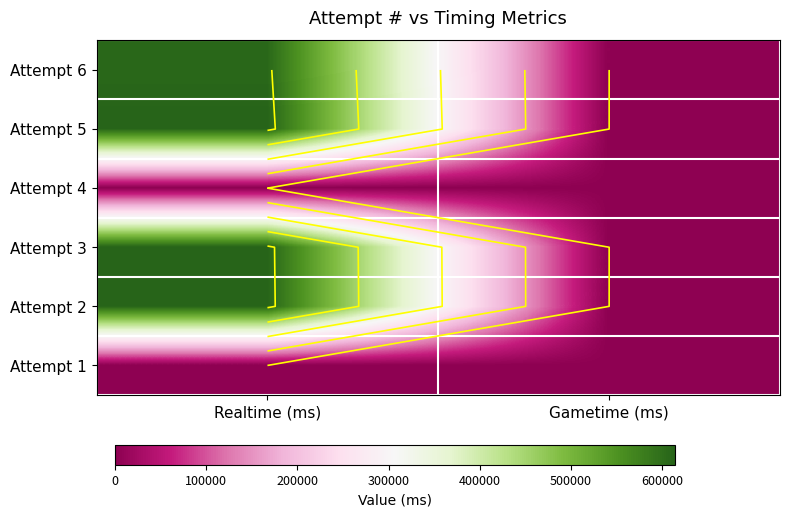

Count the number of data series in this chart.

6